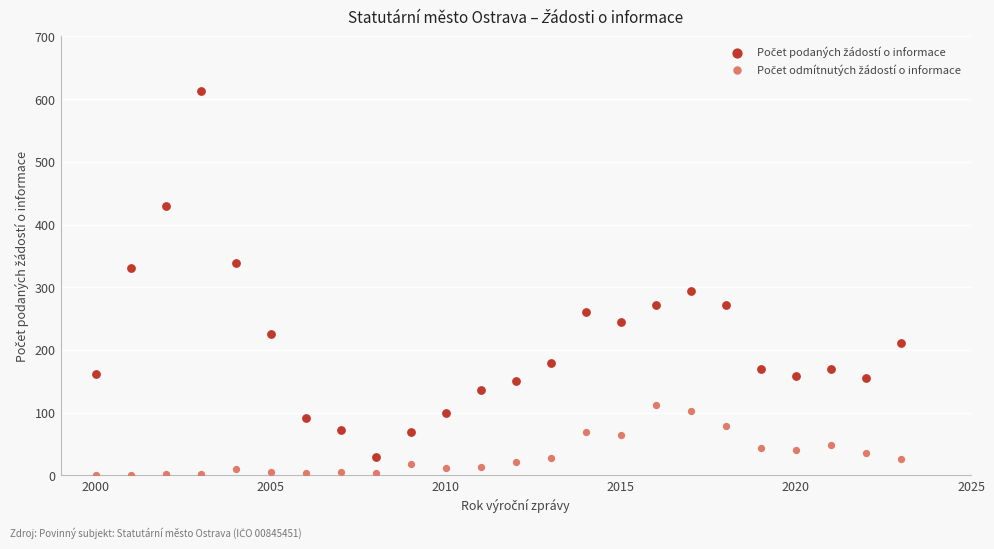

What is the X range (max minus min) for the scatter plot?

23